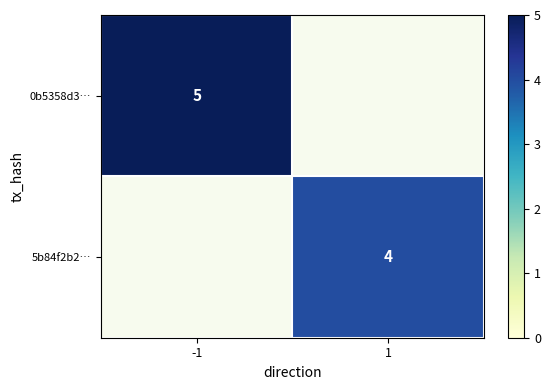

Is it true that 0b5358d3… equals 5 at -1?

True